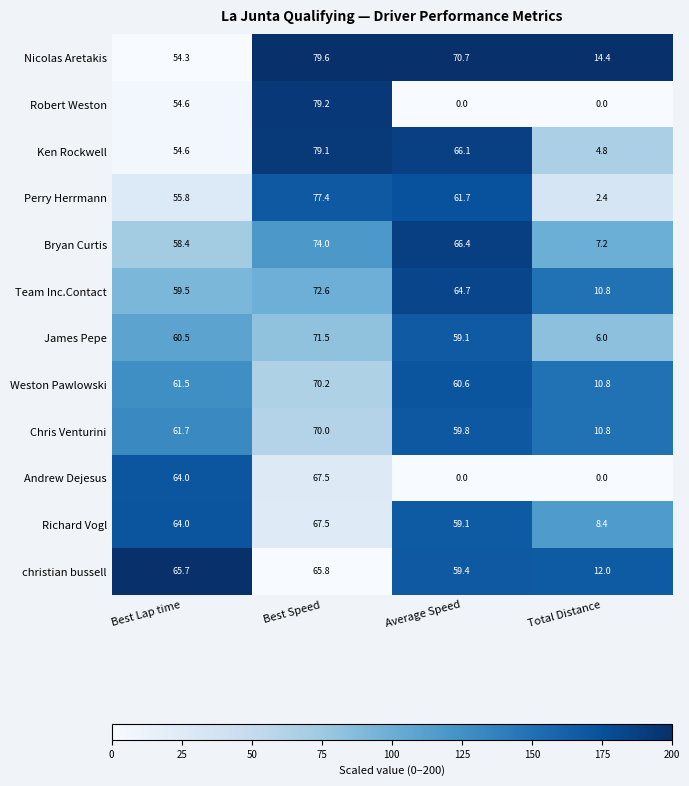

What is the maximum value shown in the chart?

79.6